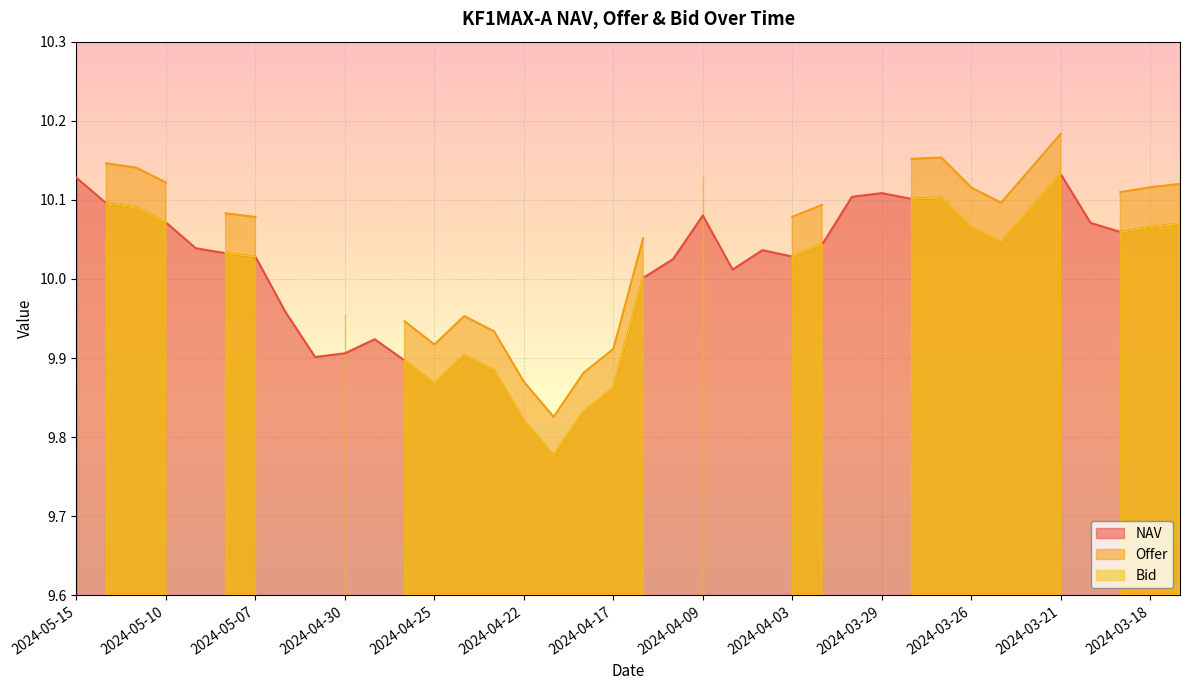

The NAV series shows 4.1 at 2024-04-22. True or false?

False